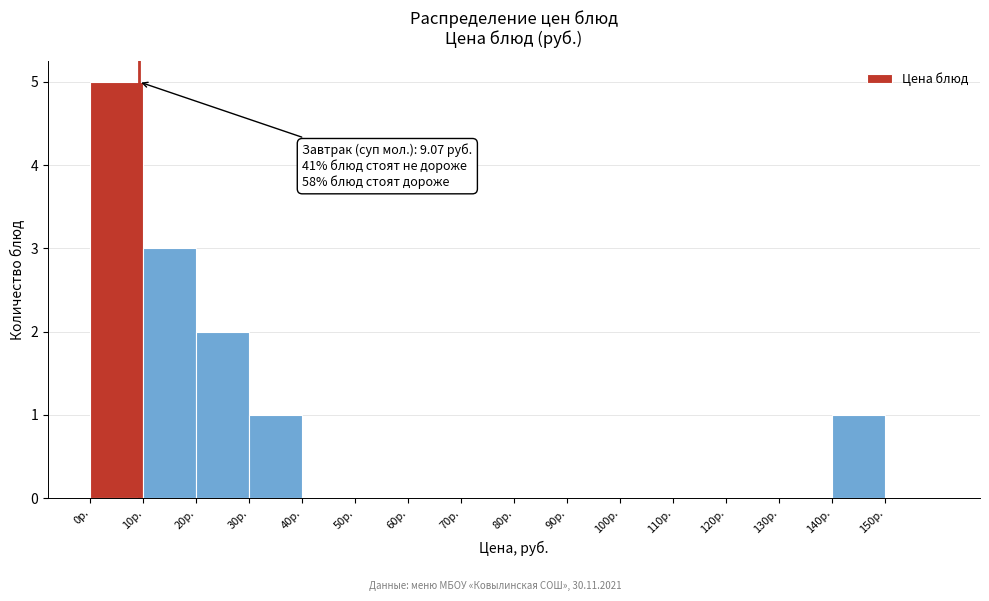

Which range on the x-axis has the tallest bar?

0 to 10